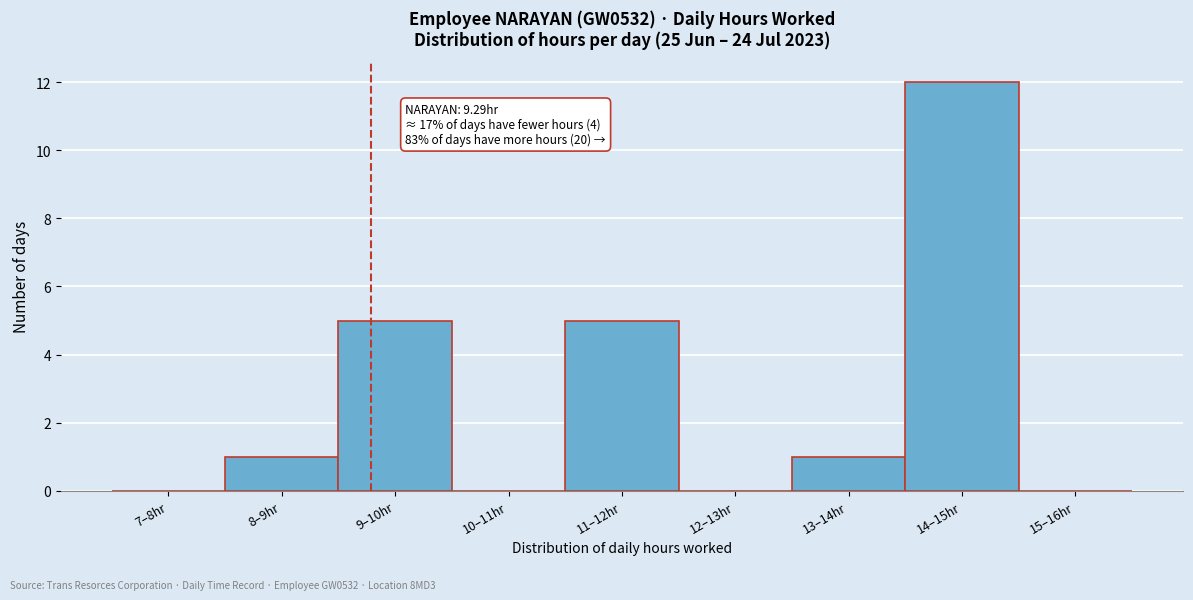

Reading left to right, what are all the values shown in this chart?

7–8hr=0	8–9hr=1	9–10hr=5	10–11hr=0	11–12hr=5	12–13hr=0	13–14hr=1	14–15hr=12	15–16hr=0